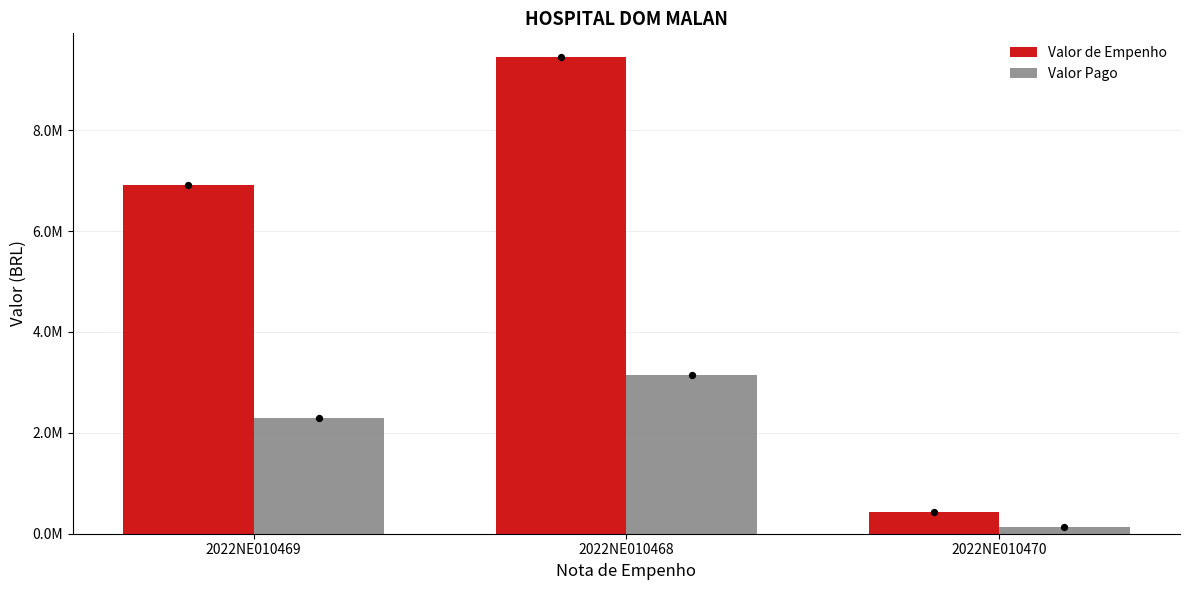

Which series reaches the maximum Y coordinate?

Valor de Empenho